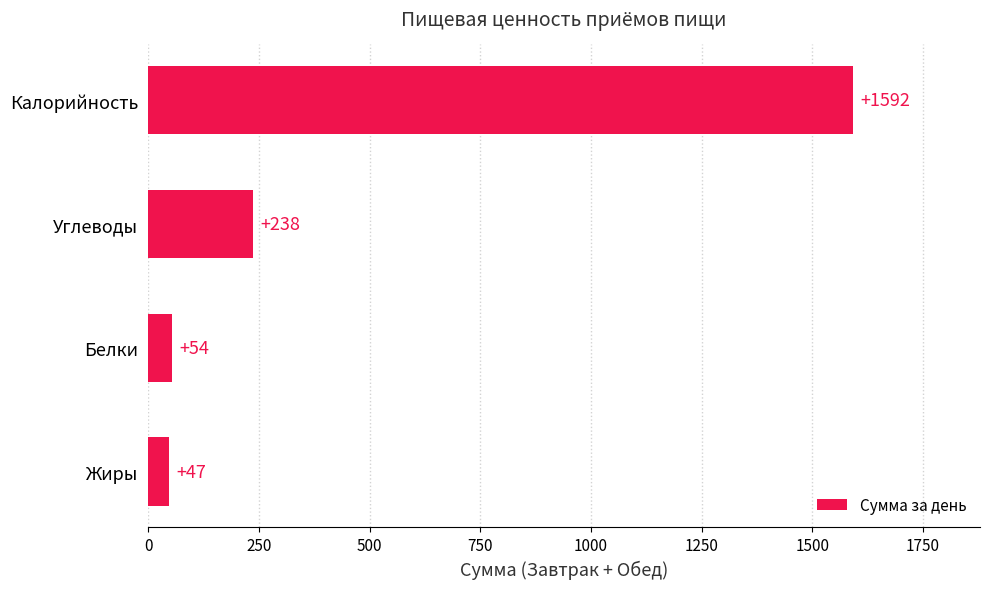

What is the minimum value shown in the chart?

47